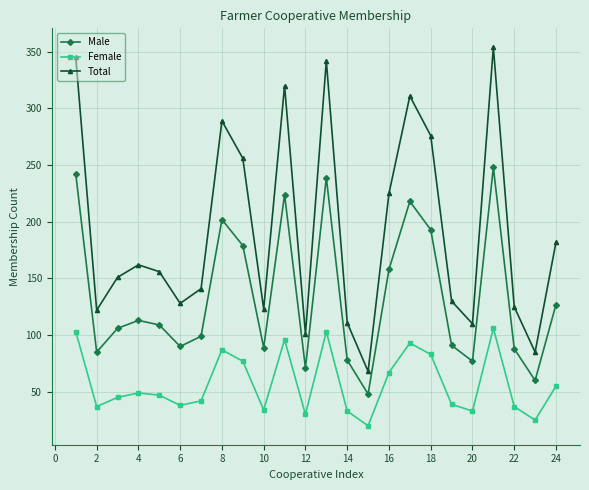

Which series has the widest spread of values?

Total